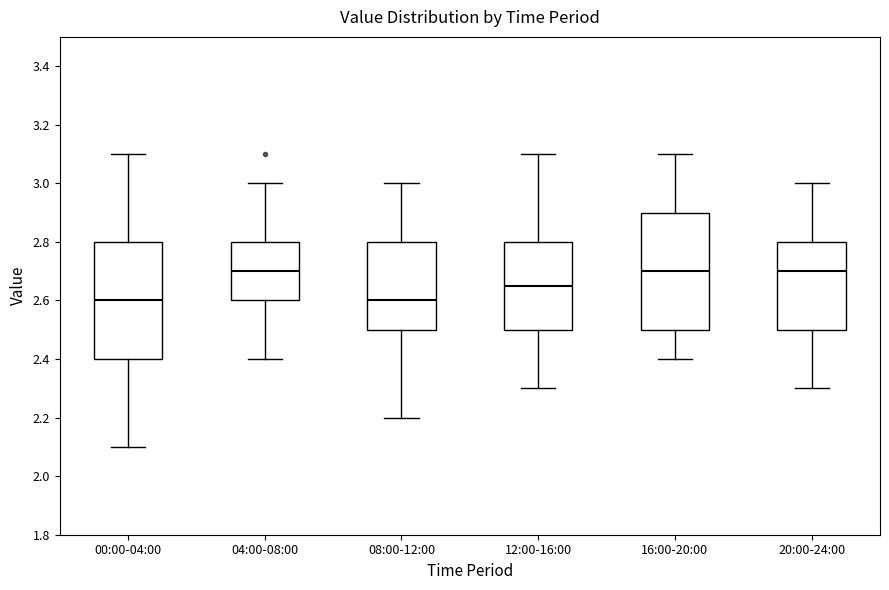

Reading left to right, read every box against the y-axis: the position of its median line, the range the box covers, and the ends of its whiskers. The values are not printed on the chart, so give them approximately, as read against the axis.

00:00-04:00: median 2.60, box 2.40 to 2.80, whiskers 2.10 to 3.10
04:00-08:00: median 2.70, box 2.60 to 2.80, whiskers 2.40 to 3.00
08:00-12:00: median 2.60, box 2.50 to 2.80, whiskers 2.20 to 3.00
12:00-16:00: median 2.66, box 2.50 to 2.80, whiskers 2.30 to 3.10
16:00-20:00: median 2.70, box 2.50 to 2.90, whiskers 2.40 to 3.10
20:00-24:00: median 2.70, box 2.50 to 2.80, whiskers 2.30 to 3.00